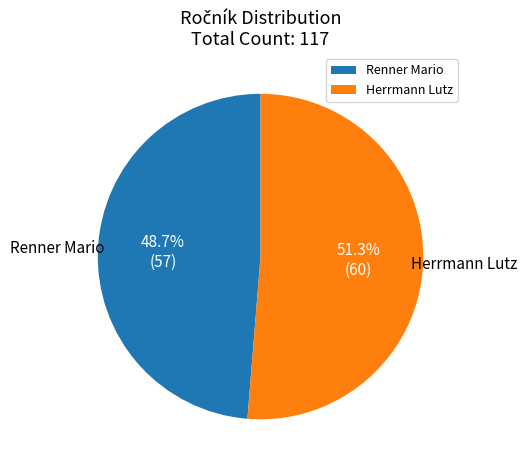

How much of the chart is everything except Renner Mario?

51.3%